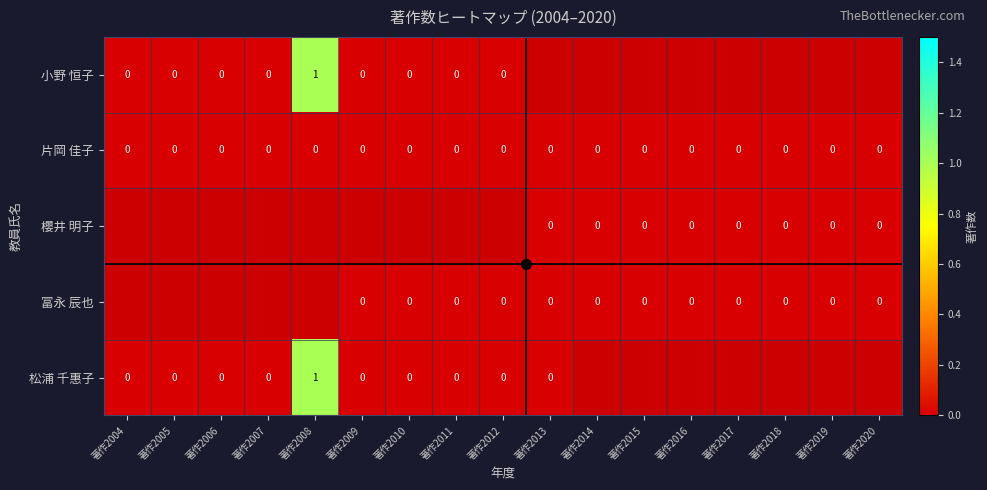

Is it true that 松浦 千惠子 equals 1 at 著作2008?

True